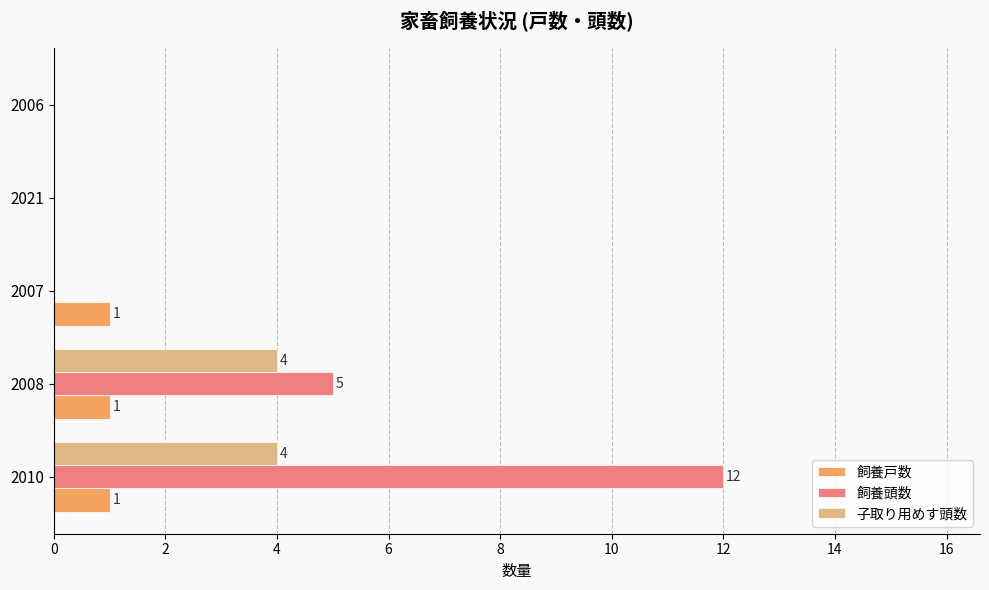

Which series has the largest total across all categories?

飼養頭数